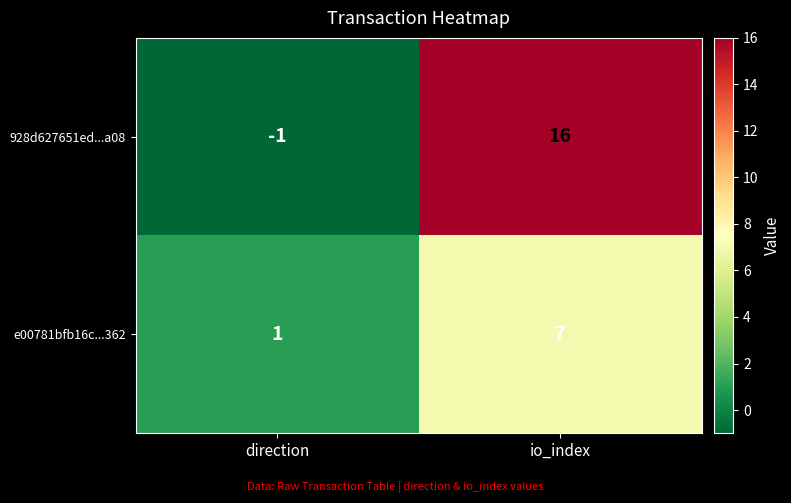

Which series has the largest total across all categories?

928d627651ed...a08